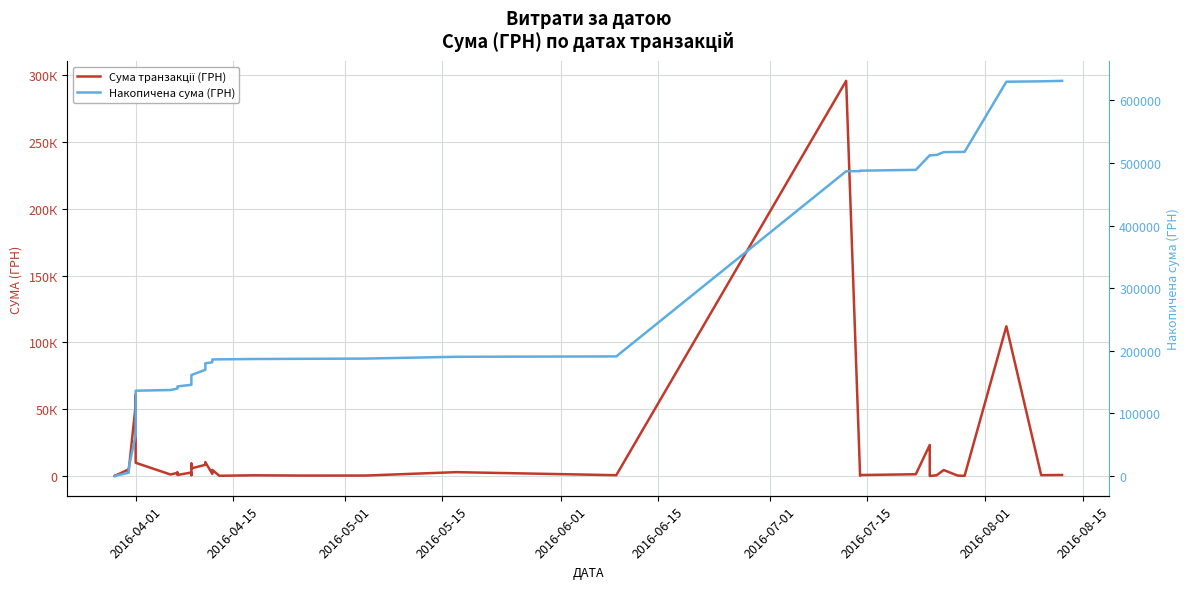

What is the difference between the maximum and minimum values in the Накопичена сума (ГРН) series?

630880.1